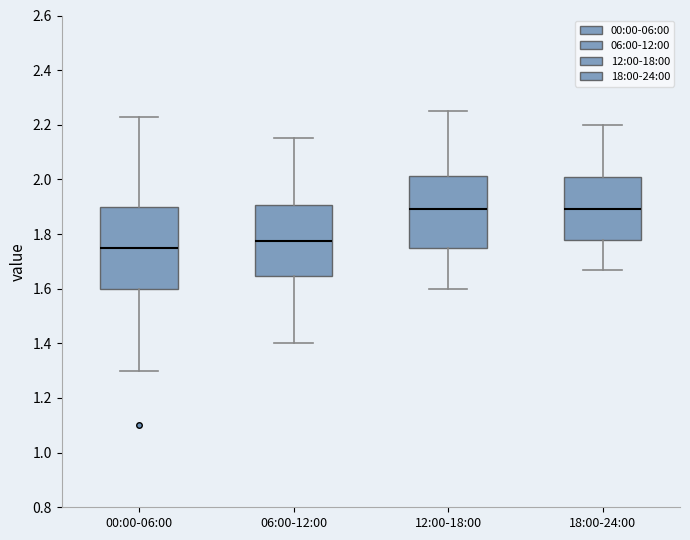

Reading left to right, read every box against the y-axis: the position of its median line, the range the box covers, and the ends of its whiskers. The values are not printed on the chart, so give them approximately, as read against the axis.

00:00-06:00: median 1.76, box 1.60 to 1.90, whiskers 1.30 to 2.24
06:00-12:00: median 1.78, box 1.64 to 1.90, whiskers 1.40 to 2.16
12:00-18:00: median 1.90, box 1.76 to 2.02, whiskers 1.60 to 2.26
18:00-24:00: median 1.90, box 1.78 to 2.00, whiskers 1.68 to 2.20